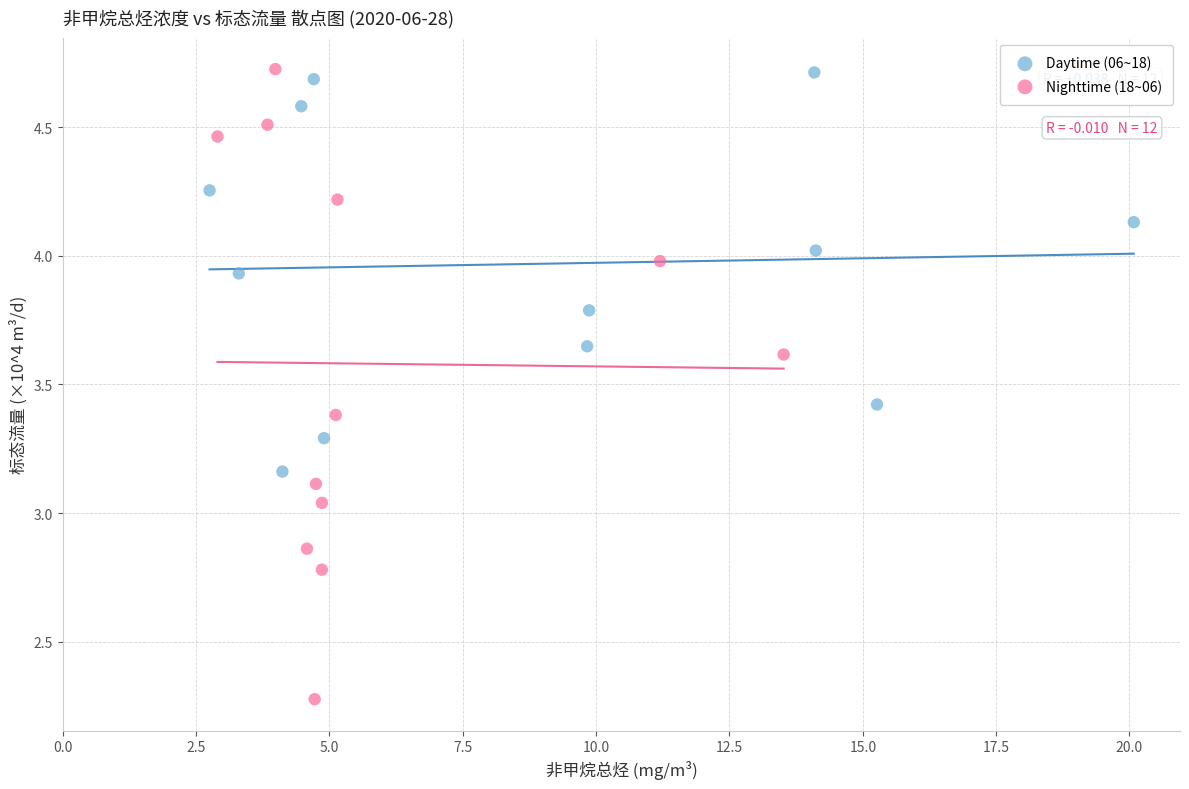

Which series contains the lowest Y value?

Nighttime (18~06)